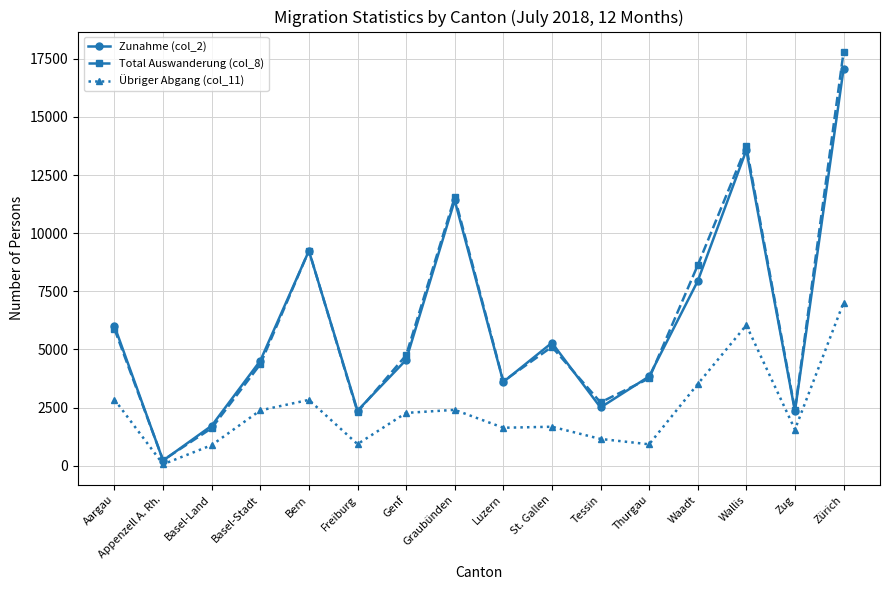

Is it true that Zunahme (col_2) equals 4516 at Basel-Stadt?

True